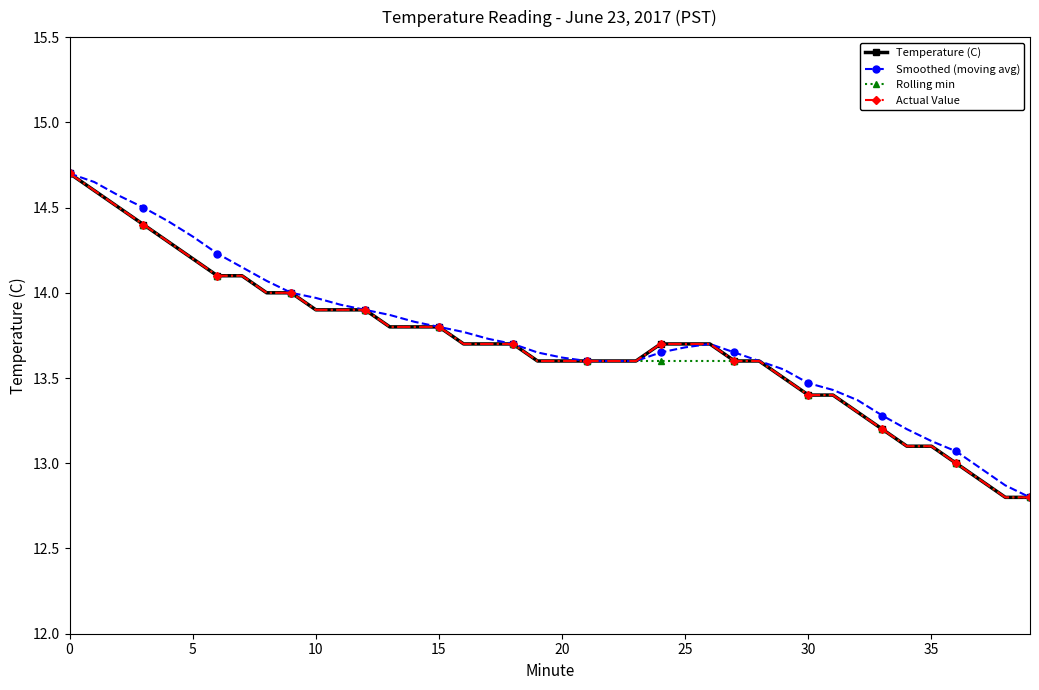

Does the chart have visible grid lines?

No